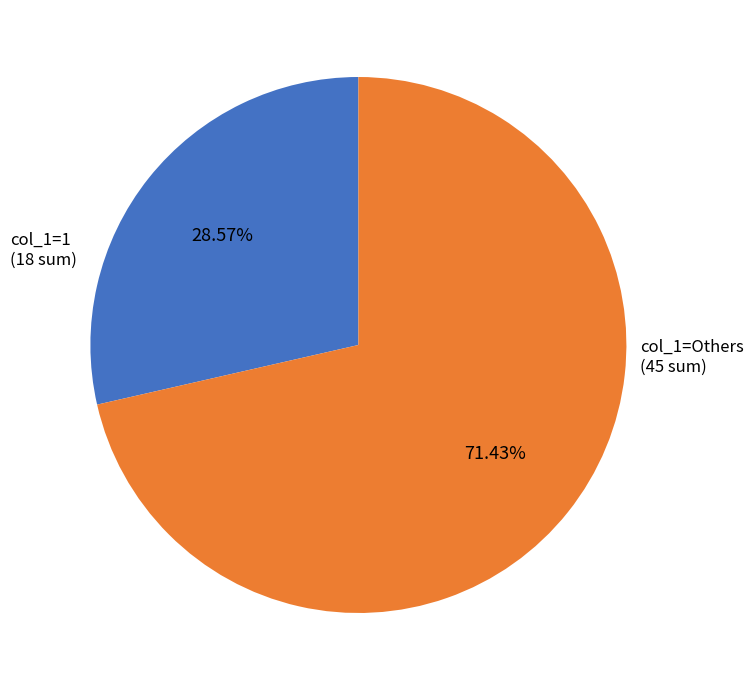

Is there a majority slice in this chart?

Yes